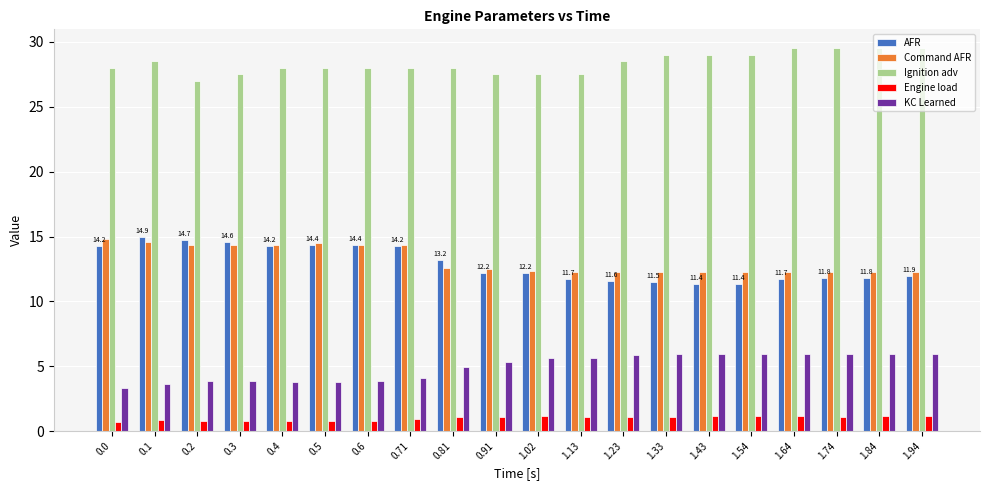

What are all the series names shown in the legend?

AFR, Command AFR, Ignition adv, Engine load, KC Learned